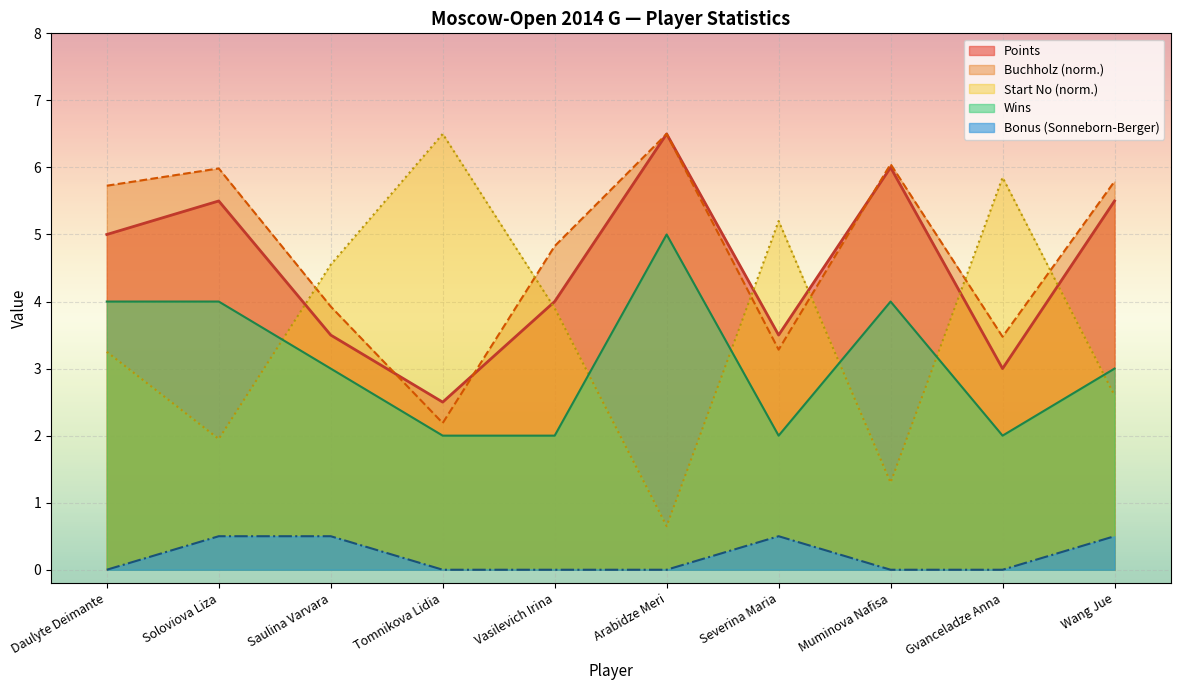

Where is the first local maximum for Buchholz?

Soloviova Liza